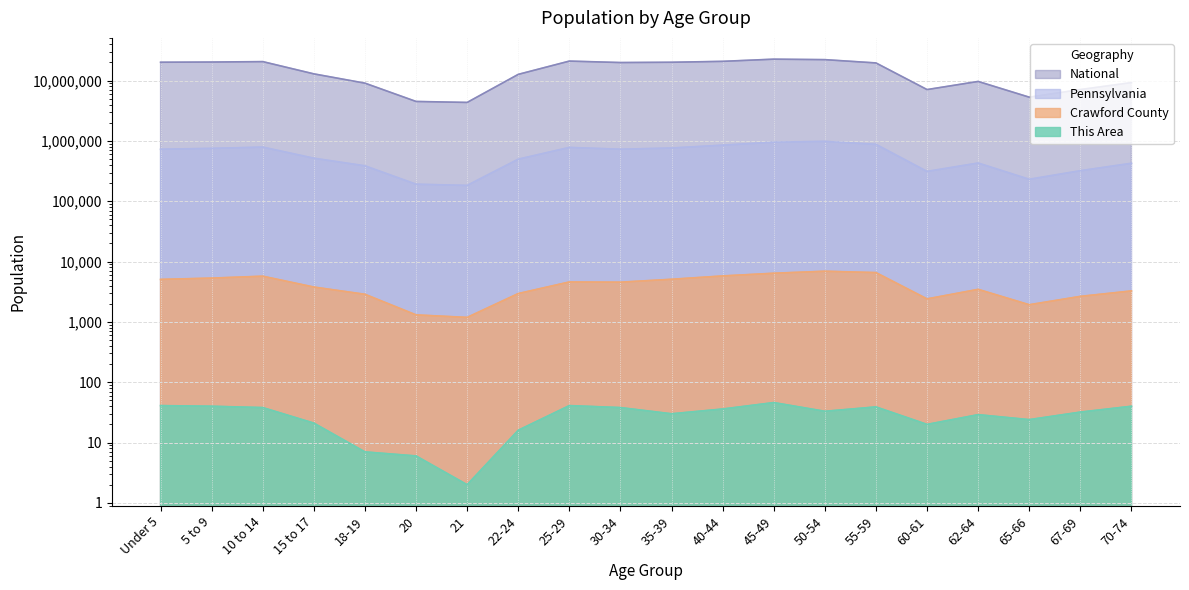

Reading left to right, list all the values displayed in this chart.

This Area: 41	40	38	21	7	6	2	16	41	38	30	36	46	33	39	20	29	24	32	40
Crawford County: 5070	5326	5729	3786	2872	1308	1188	2953	4598	4558	5094	5784	6415	6923	6572	2409	3468	1928	2652	3265
Pennsylvania: 729538	753635	791151	517831	387235	191942	183257	498947	781527	729592	764287	851382	955763	984641	879048	312575	430721	231623	321379	426536
National: 20201362	20348657	20677194	12954254	9086089	4519129	4354294	12712576	21101849	19962099	20179642	20890964	22708591	22298125	19664805	7113727	9704197	5319902	7115361	9278166